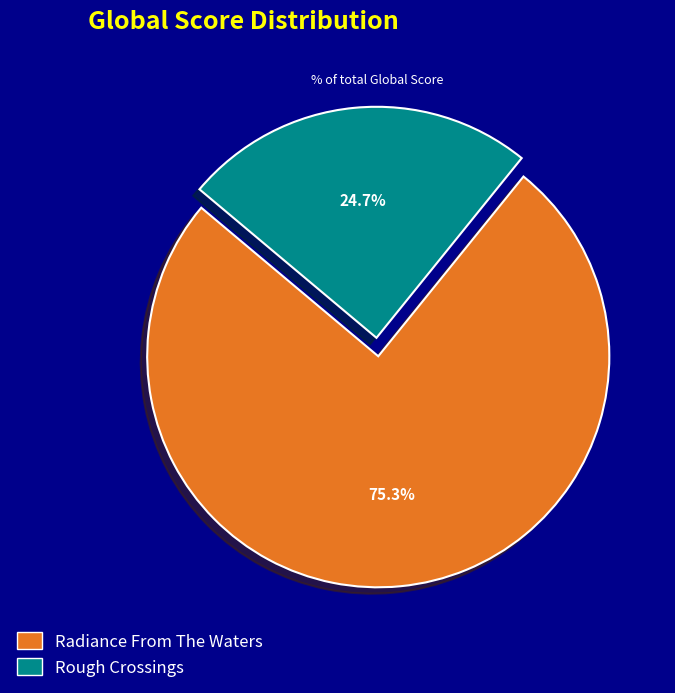

Which has a higher value, Radiance From The Waters or Rough Crossings?

Radiance From The Waters